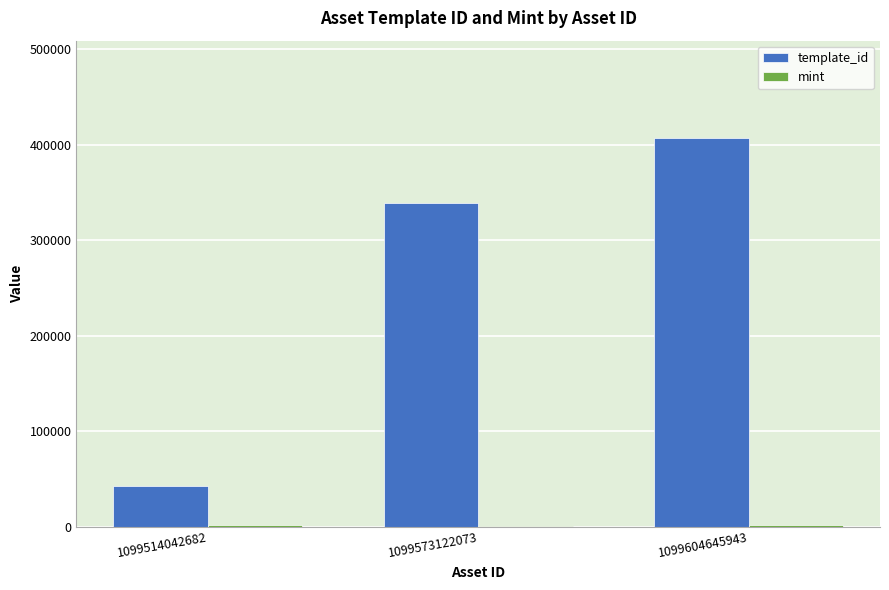

Is it true that template_id equals 407032 at 1099604645943?

True